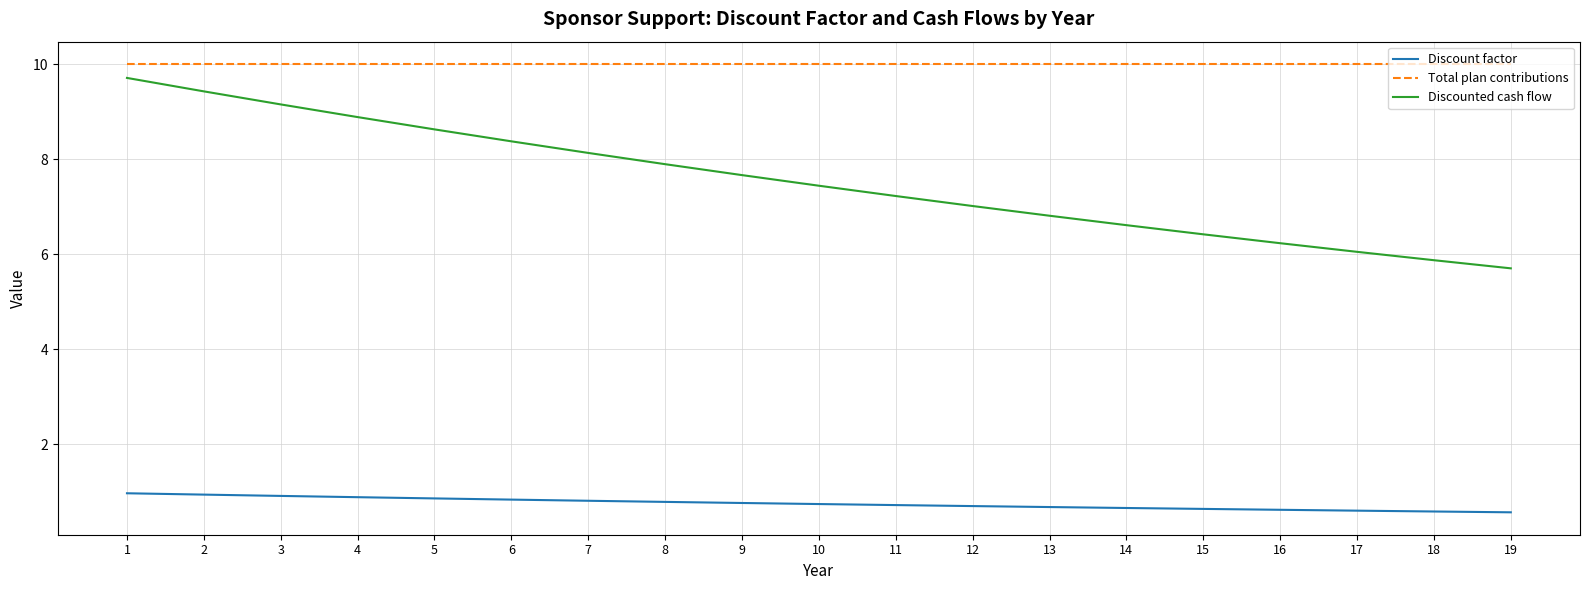

Is the value of Discount factor at 3 greater than the value of Total plan contributions at 1?

No